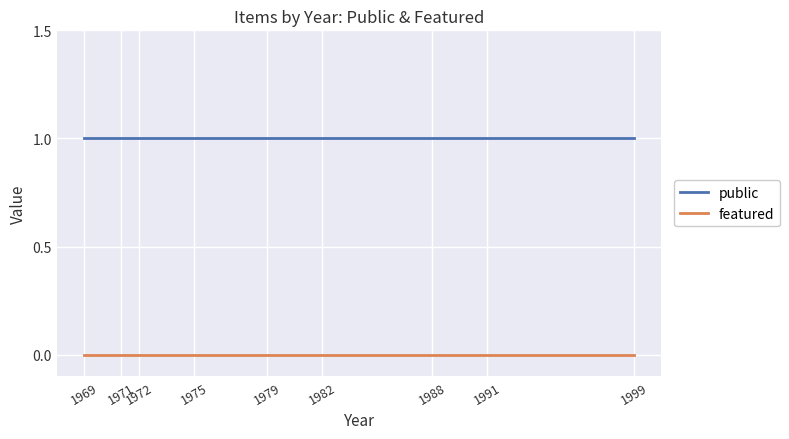

Reading left to right, transcribe all the data shown in this chart.

public: 1969=1	1971=1	1972=1	1975=1	1979=1	1982=1	1988=1	1991=1	1999=1
featured: 1969=0	1971=0	1972=0	1975=0	1979=0	1982=0	1988=0	1991=0	1999=0